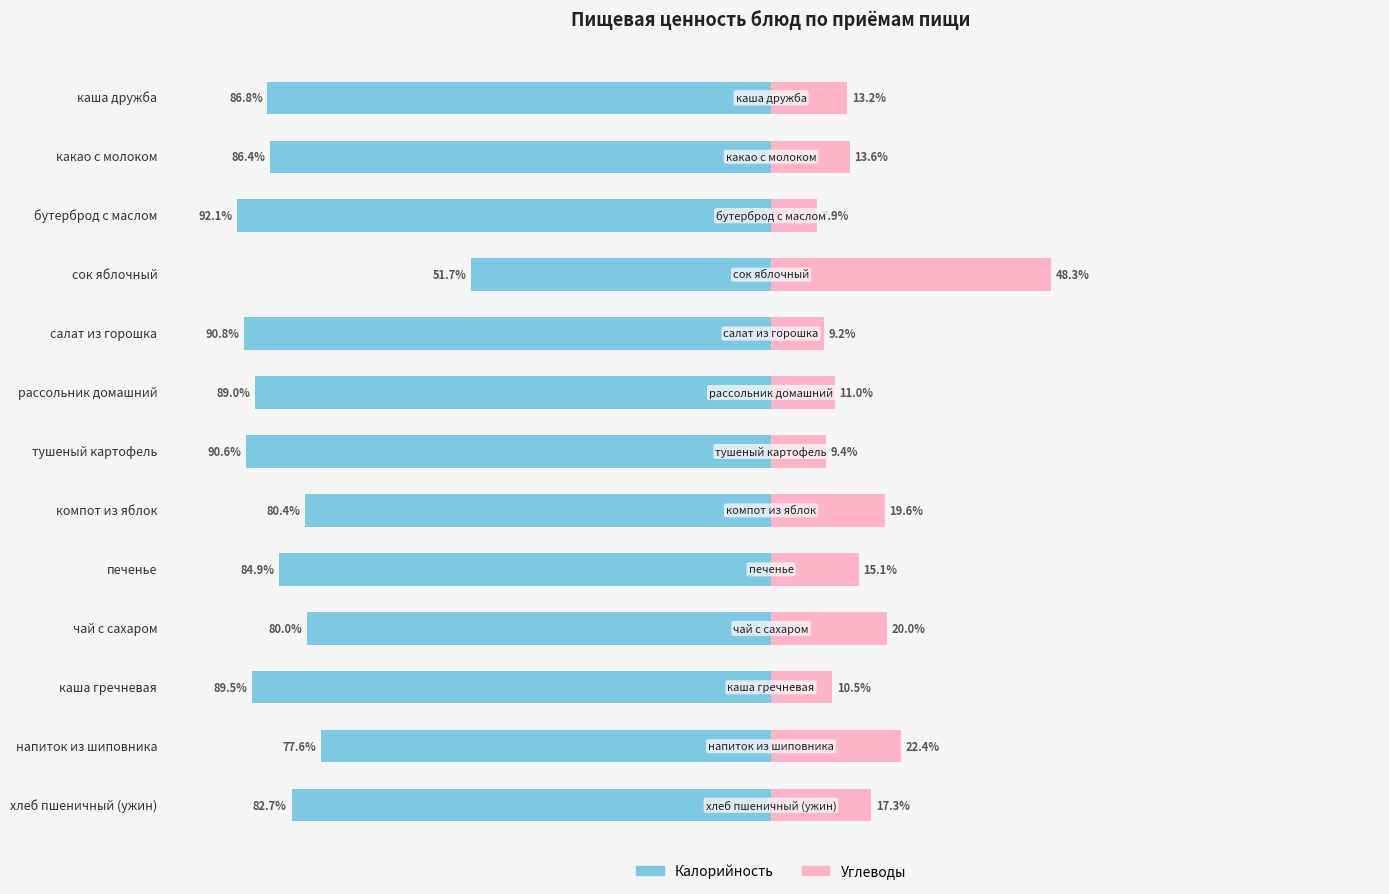

True or false: Углеводы has a value of 2.7 at тушеный картофель.

False